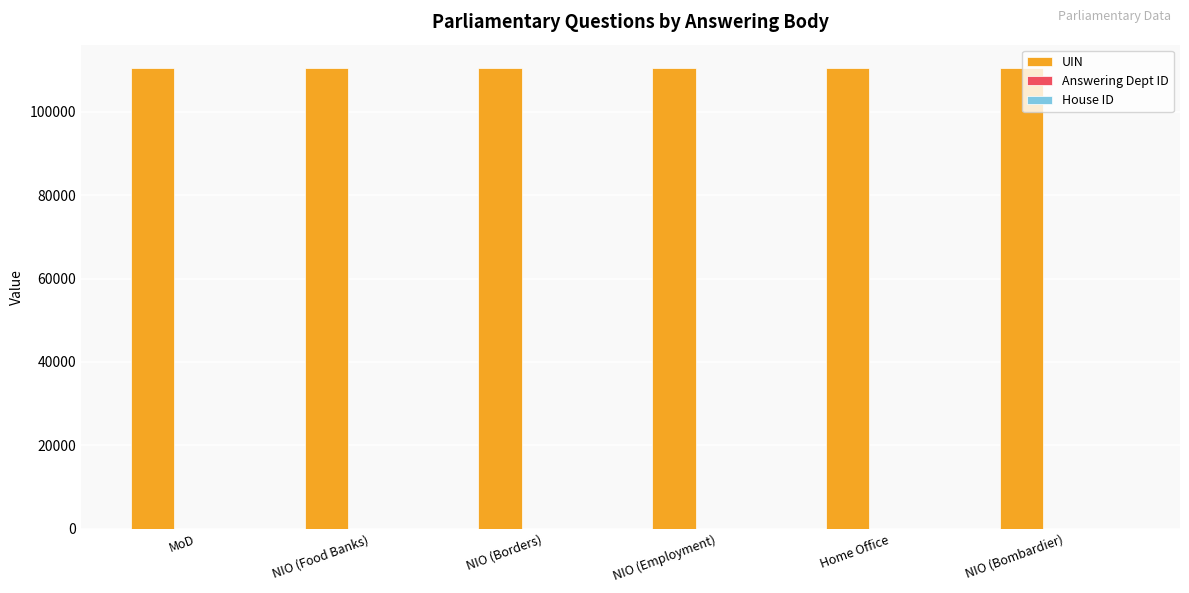

Which series has the largest total across all categories?

UIN